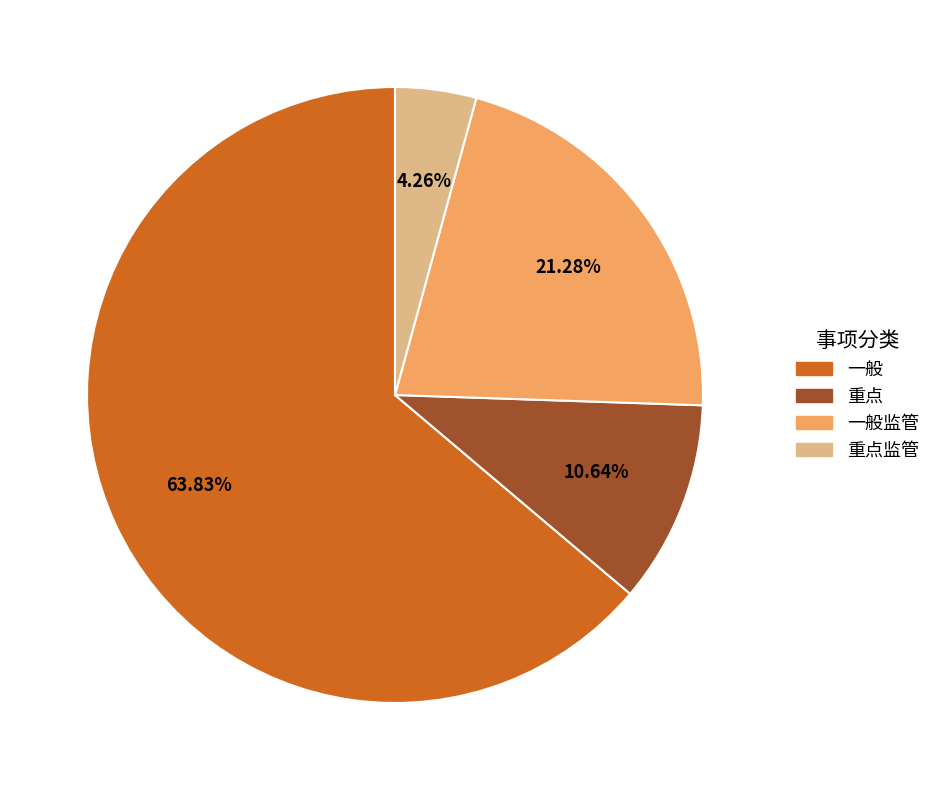

Approximately how many times larger is the value at 一般 compared to 一般监管?

3.0